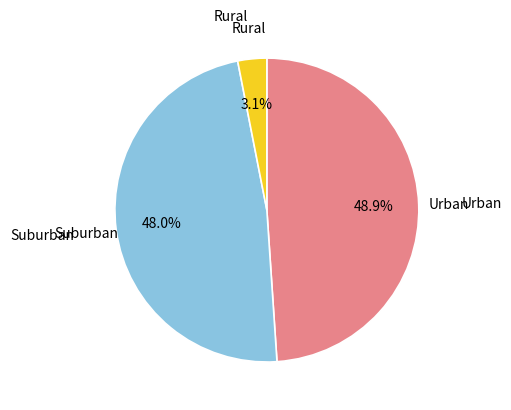

Is there a majority slice in this chart?

No